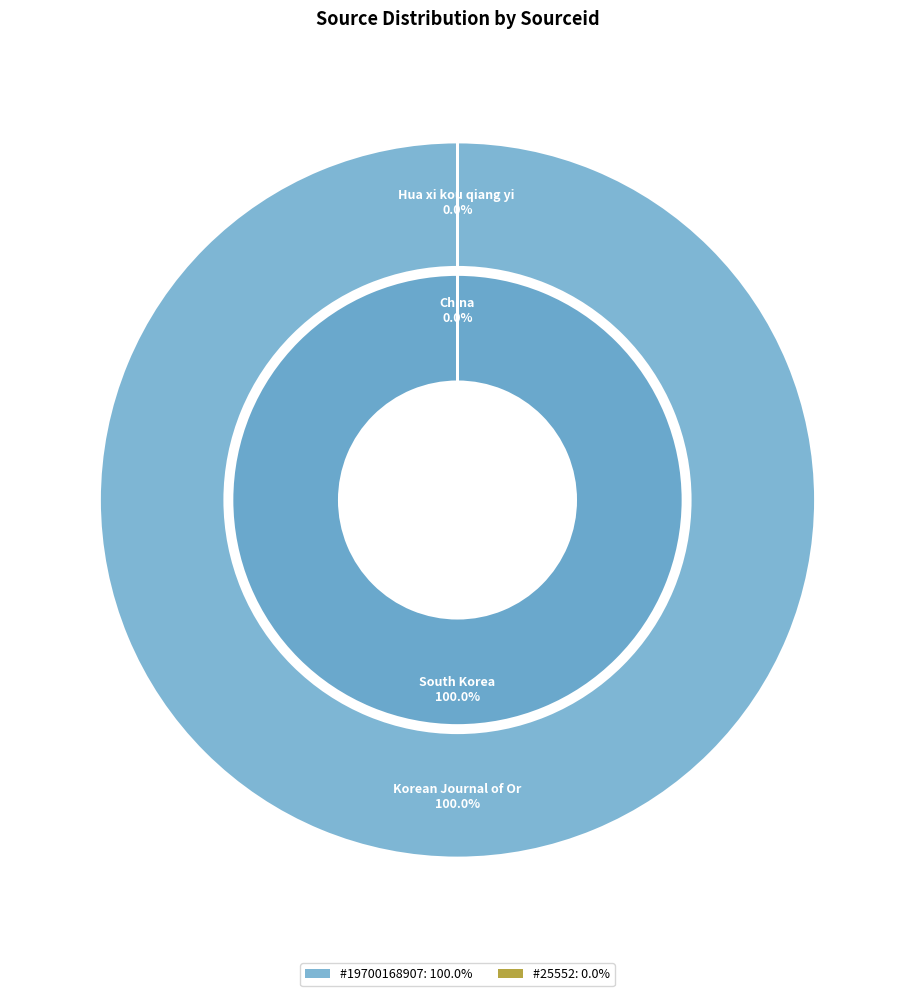

Is there a majority slice in this chart?

Yes